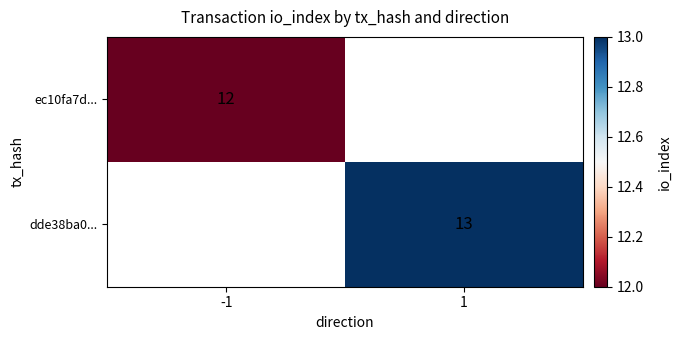

Is the value of ec10fa7d... at -1 greater than the value of dde38ba0... at 1?

No